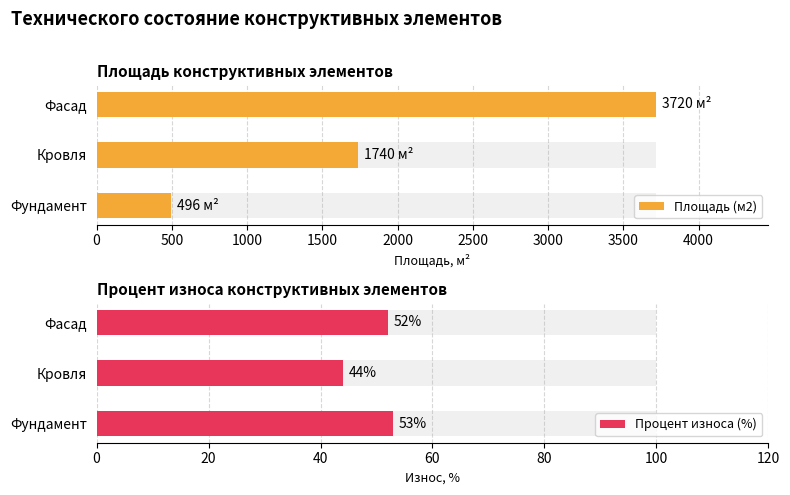

Where is Процент износа (%) nearest to the value 48?

Кровля